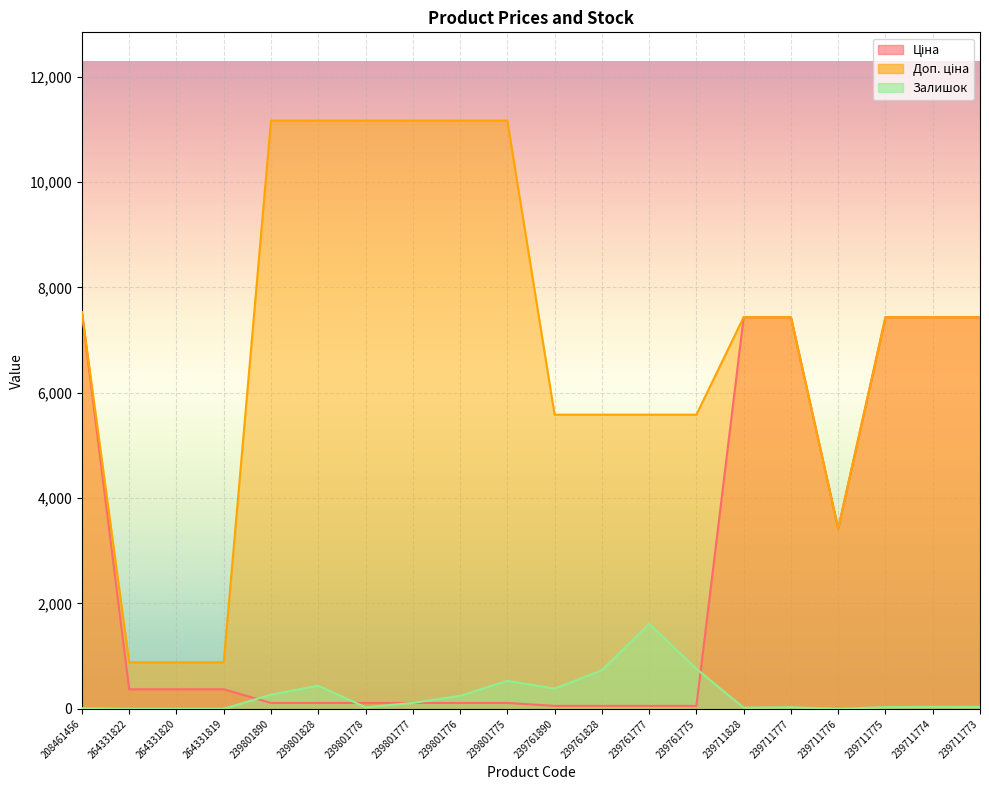

Reading left to right, list all the values displayed in this chart.

Ціна: 7530.7	371.4	371.4	371.4	111.7	111.7	111.7	111.7	111.7	111.7	55.9	55.9	55.9	55.9	7436.2	7436.2	3420.6	7436.2	7436.2	7436.2
Доп. ціна: 7530.7	883.0	883.0	883.0	11169.0	11169.0	11169.0	11169.0	11169.0	11169.0	5585.0	5585.0	5585.0	5585.0	7436.2	7436.2	3421.0	7436.2	7436.2	7436.2
Залишок: 11.0	0.0	1.0	0.0	269.0	440.0	30.0	112.0	246.0	531.0	384.0	733.0	1614.0	759.0	21.0	30.0	0.0	32.0	38.0	36.0